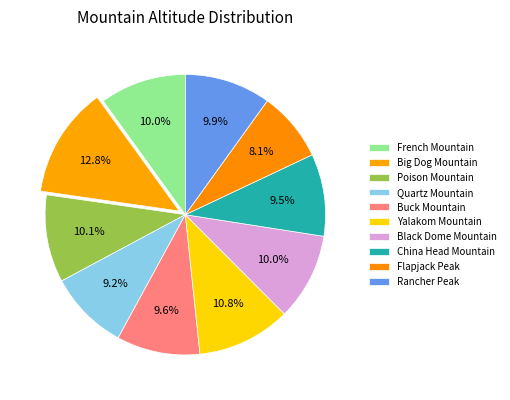

What percentage is the Buck Mountain slice, to the nearest percent?

10%